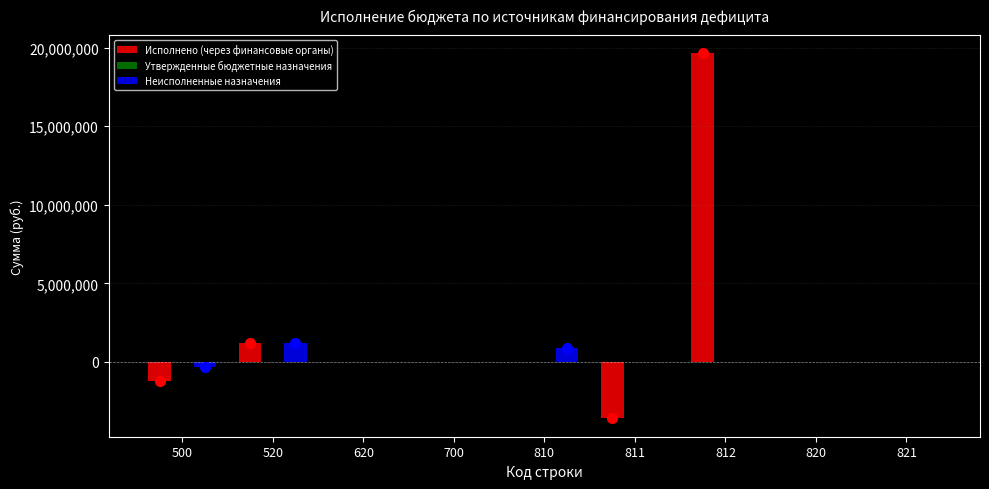

Reading left to right, extract all data points from this chart.

Исполнено (через финансовые органы): 500=-1200000.0	520=1200000.0	620=0.0	700=0.0	810=0.0	811=-3605962.1	812=19645216.0	820=0.0	821=0.0
Неисполненные назначения: 500=-300000.0	520=1200000.0	620=0.0	700=0.0	810=900000.0	811=0.0	812=0.0	820=0.0	821=0.0